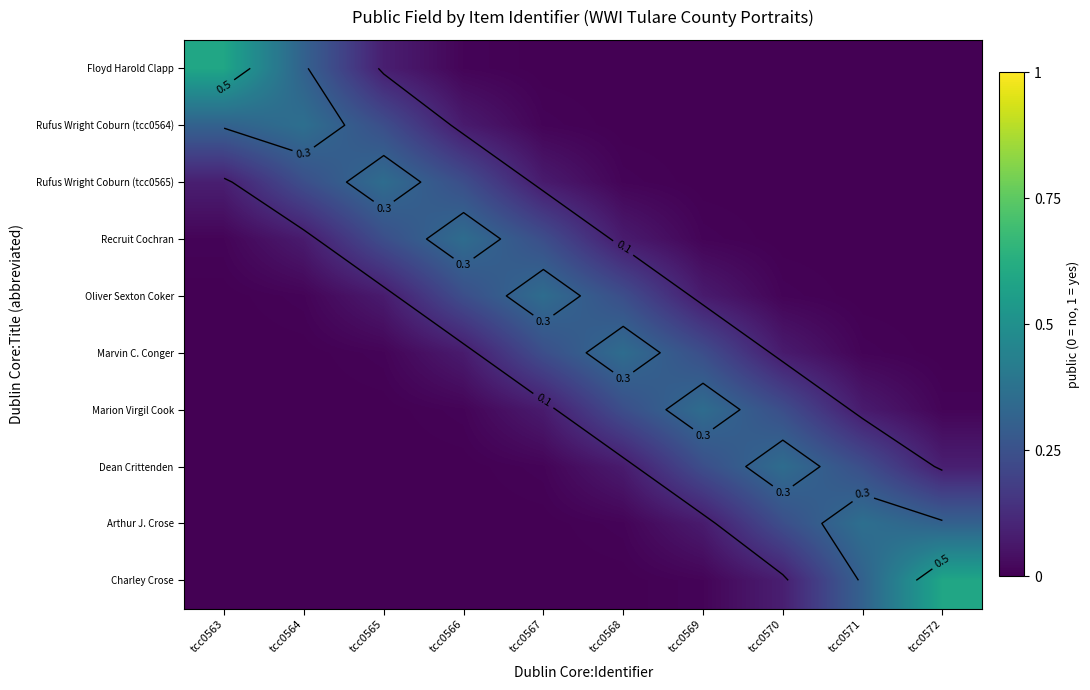

At how many categories does at least one series exceed 0?

10